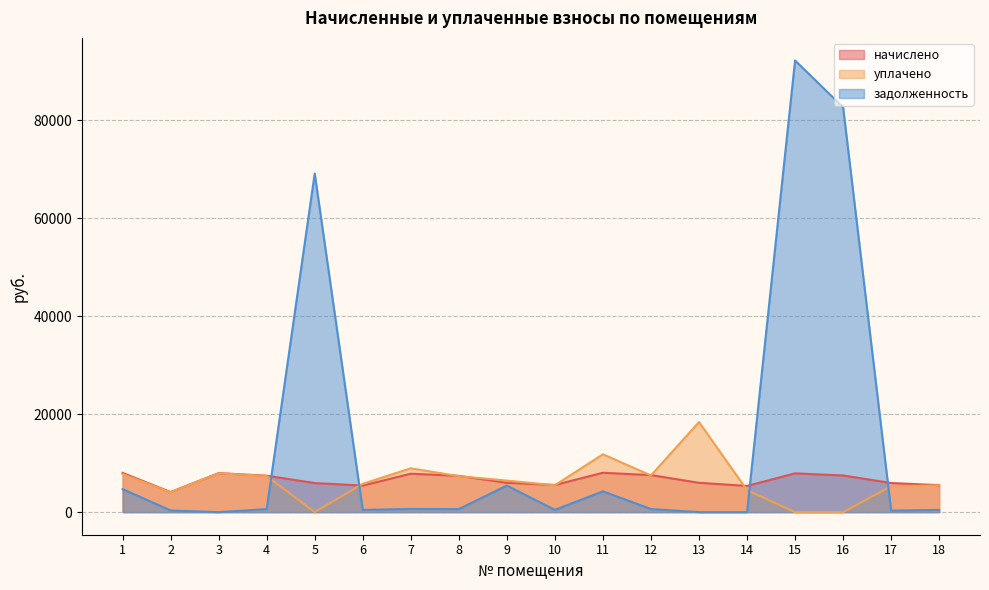

The уплачено series shows 4072.6 at 2. True or false?

True